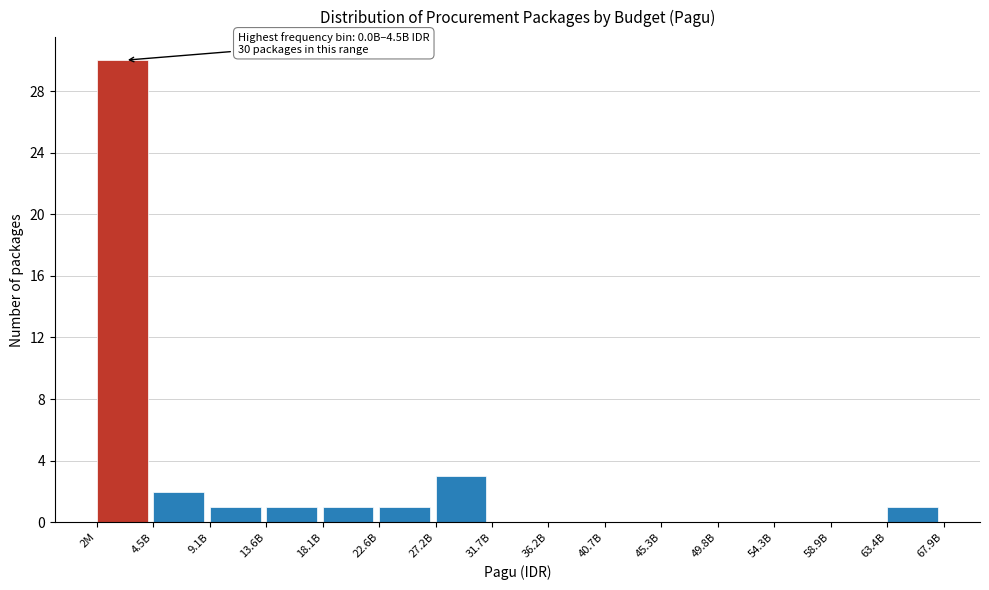

Reading left to right, transcribe all the data shown in this chart.

2M=30	4.5B=2	9.1B=1	13.6B=1	18.1B=1	22.6B=1	27.2B=3	31.7B=0	36.2B=0	40.7B=0	45.3B=0	49.8B=0	54.3B=0	58.9B=0	63.4B=1